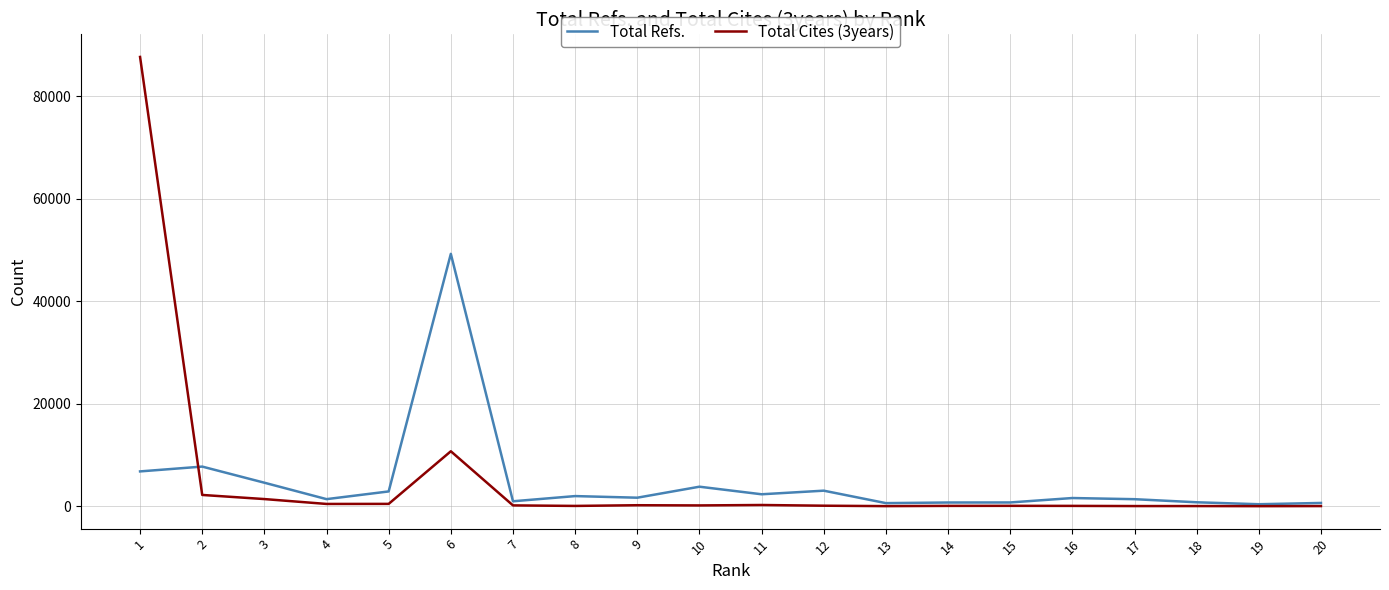

What is the maximum value for Total Refs.?

49219